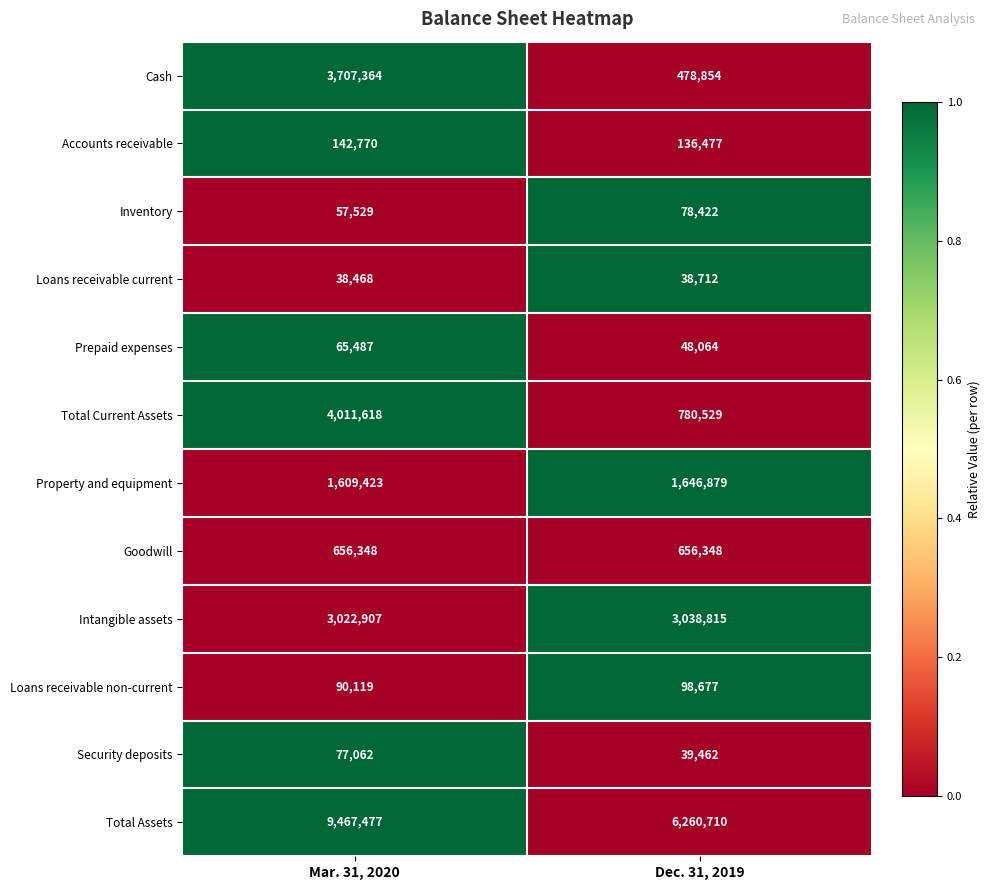

The Property and equipment series shows 662708 at Dec. 31, 2019. True or false?

False